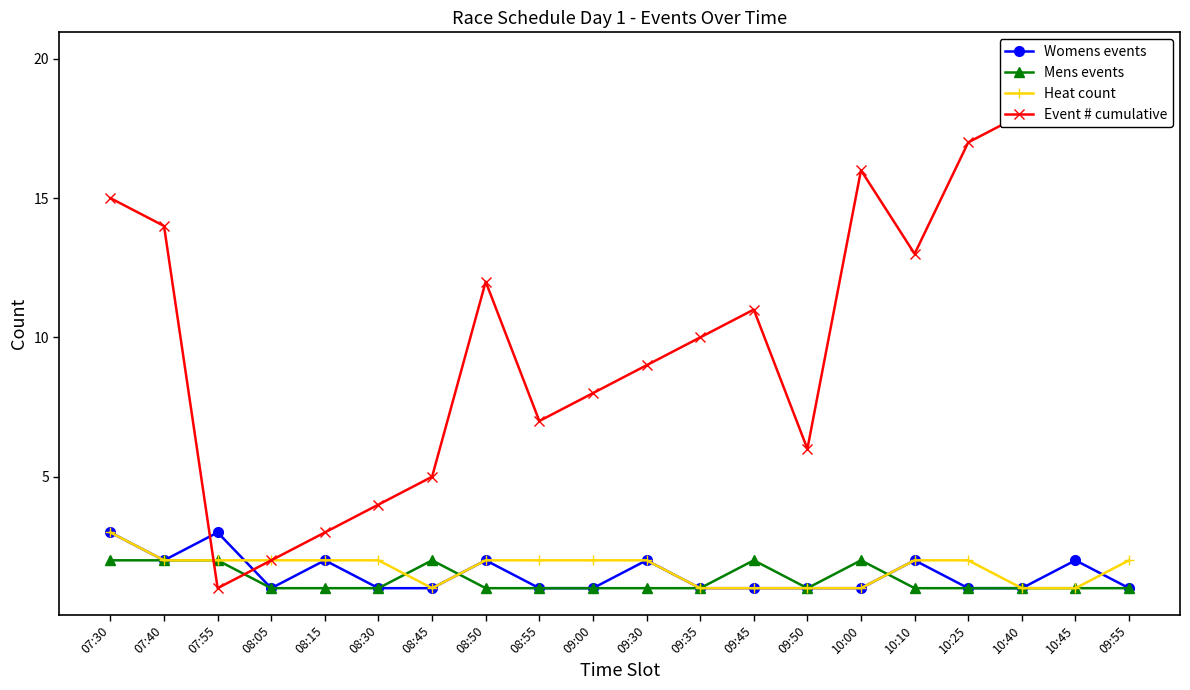

True or false: Mens events has more than 0 interior local peaks.

True